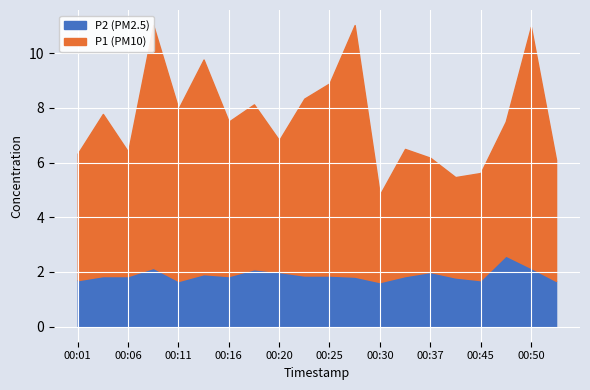

What is the spread (max minus min) of values at 00:28?

7.4